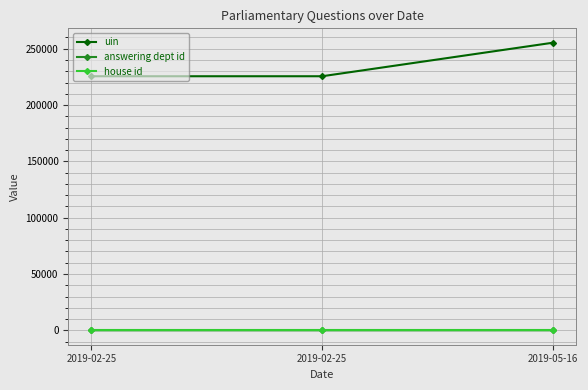

Is this an area chart (filled region under the line)?

No